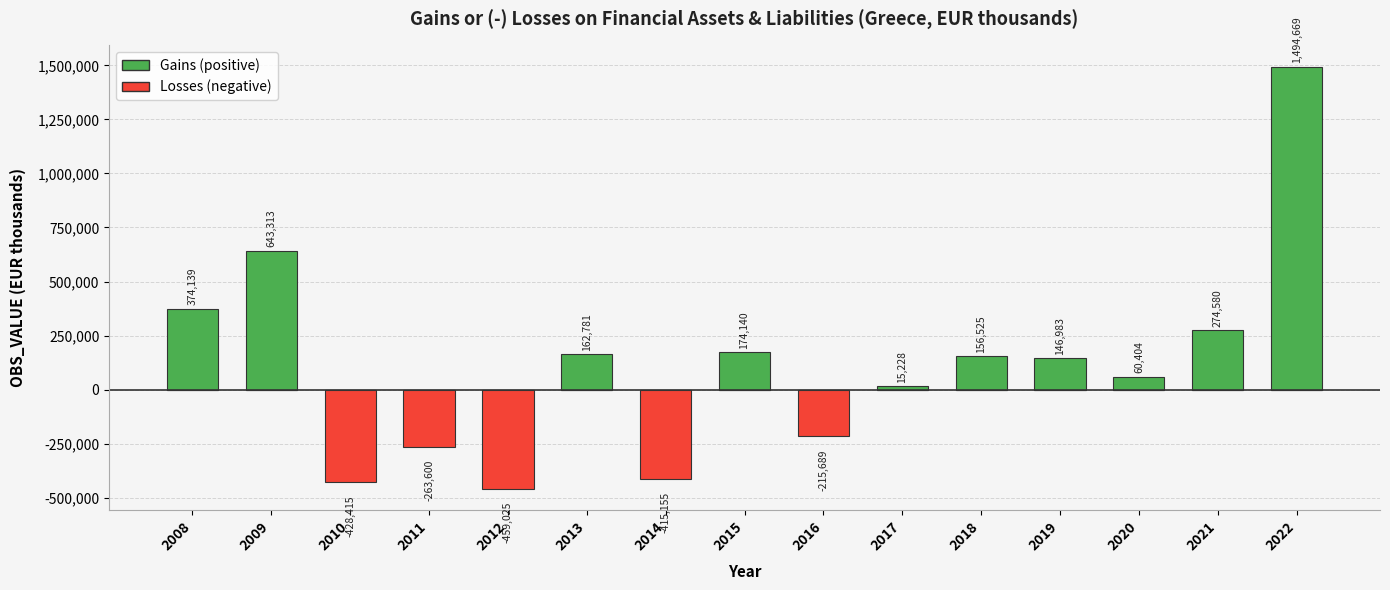

What is the difference between the Losses (negative) values at 2012 and 2020?

459025.0